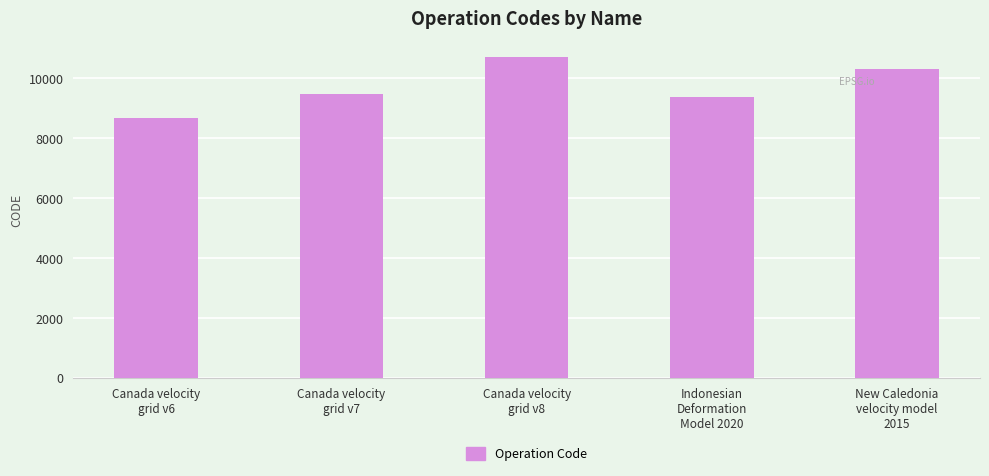

How many data points are less than 9483?

2